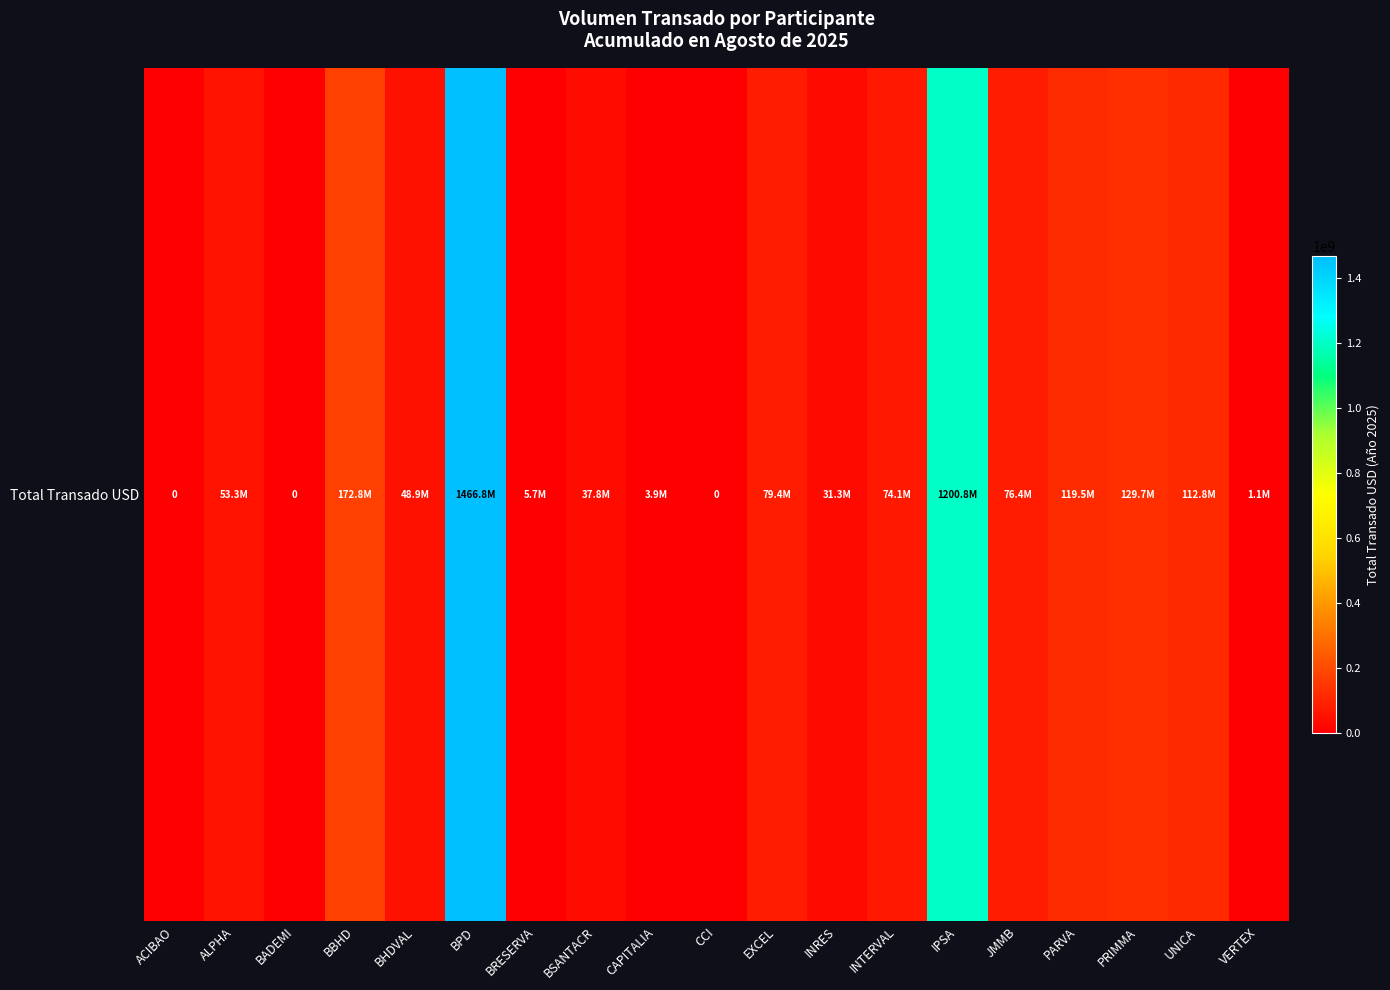

How many values are below 53314633?

9